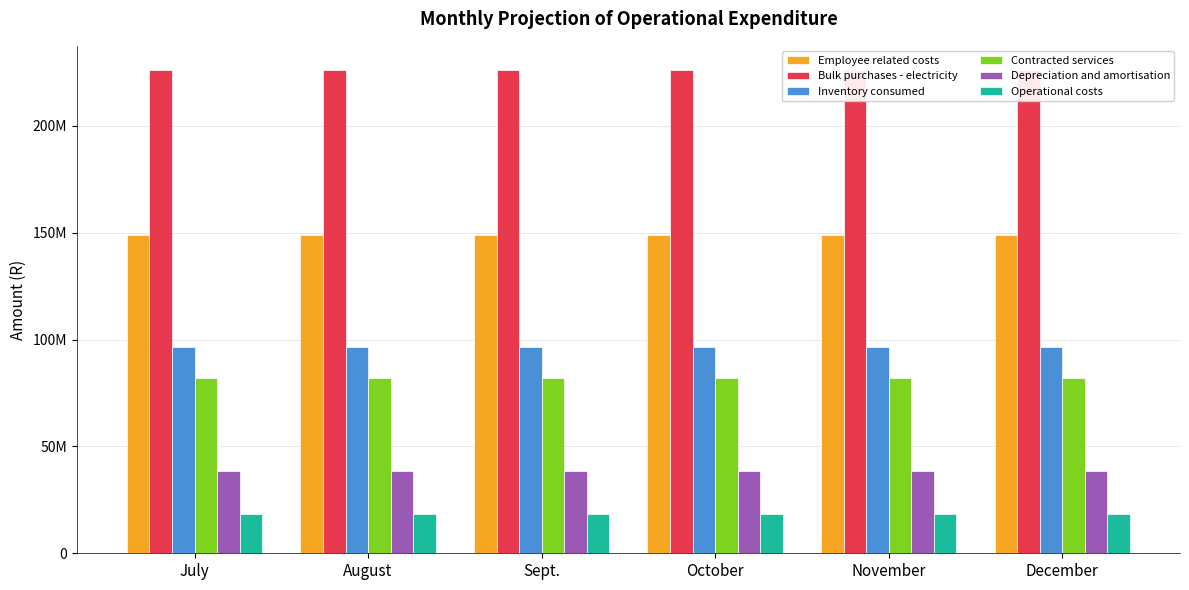

Which category has the lowest value in the Inventory consumed series?

July